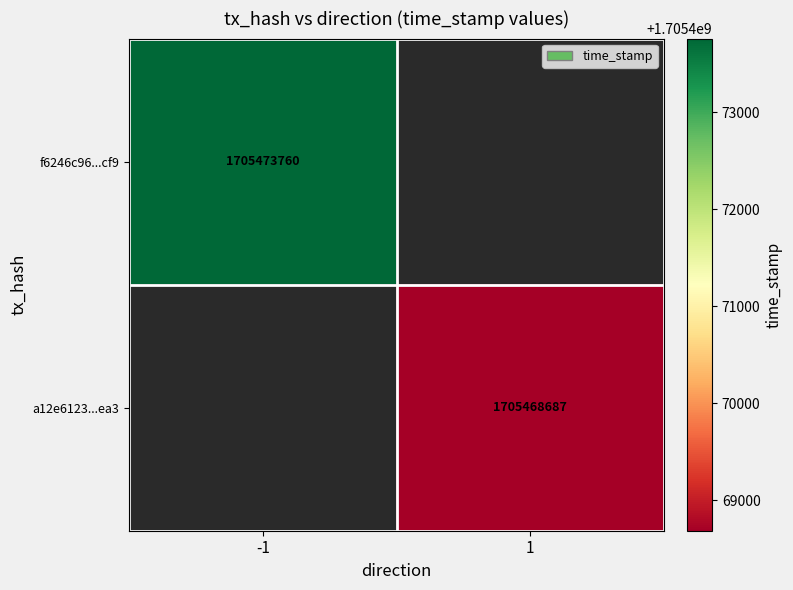

What is the smallest value displayed?

1705468687.0